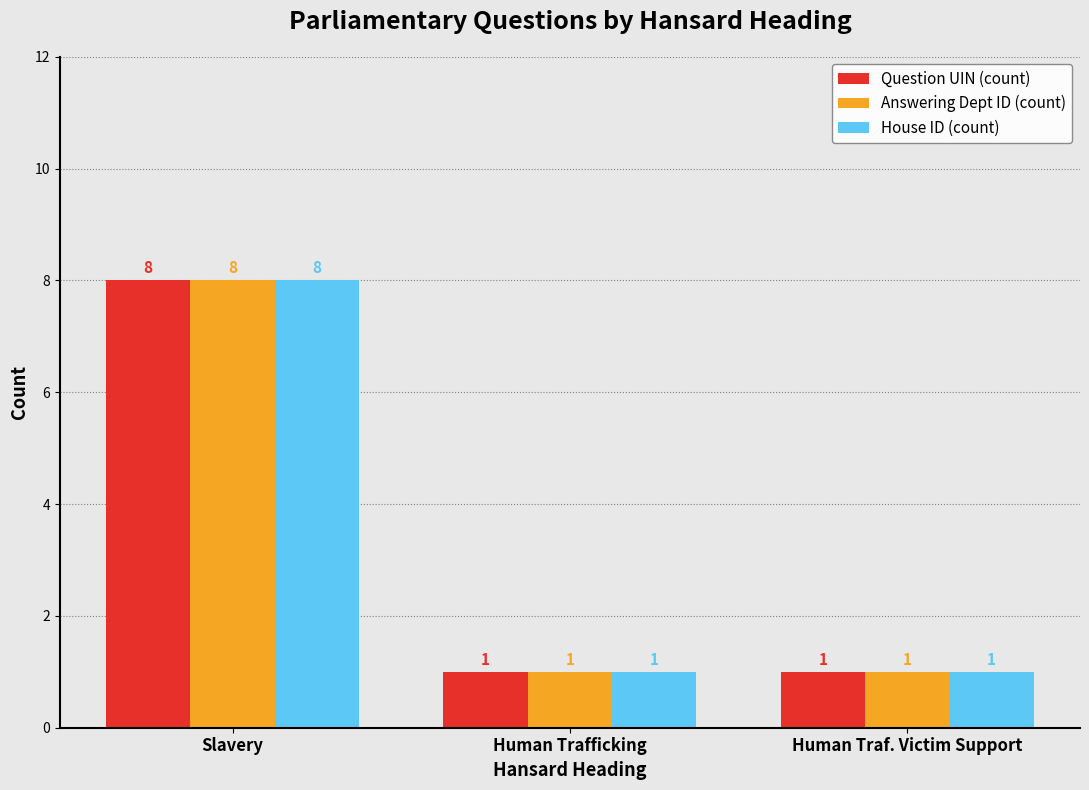

Reading right to left, extract all data points from this chart.

Question UIN (count): Human Traf. Victim Support=1	Human Trafficking=1	Slavery=8
Answering Dept ID (count): Human Traf. Victim Support=1	Human Trafficking=1	Slavery=8
House ID (count): Human Traf. Victim Support=1	Human Trafficking=1	Slavery=8